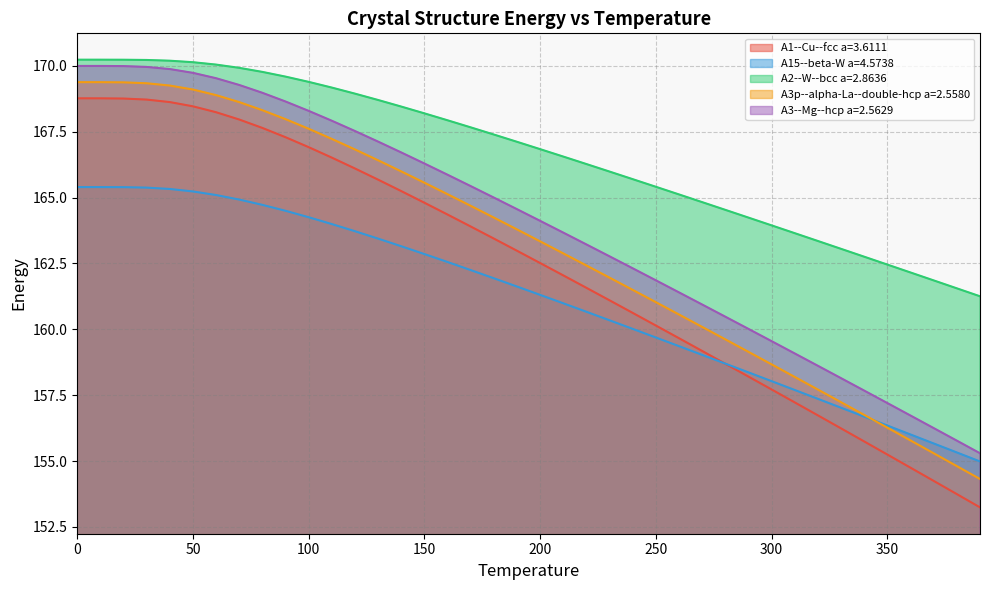

What is the value of the A3--Mg--hcp a=2.5629 point at the 36th from the left?

157.2